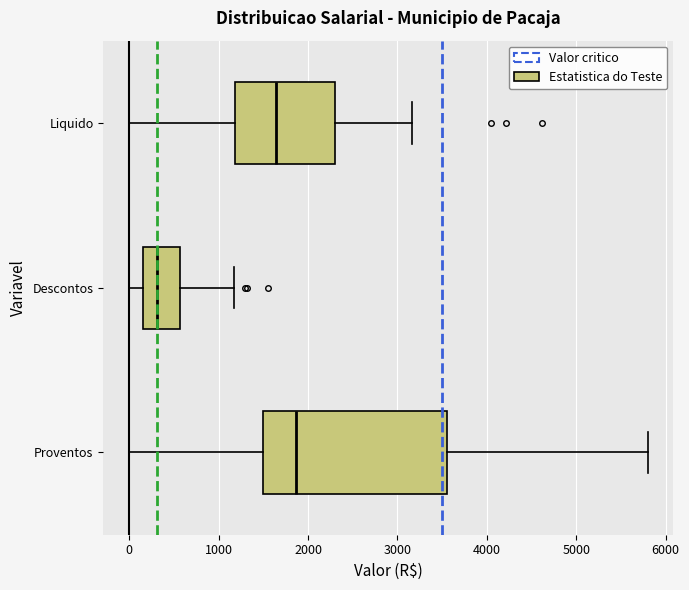

Reading bottom to top, transcribe this box plot: for each box, give where its median line is, the range the box spans, and where its two whiskers end, as read against the x-axis. The values are not printed on the chart, so give them approximately, as read against the axis.

Proventos: median 1900, box 1500 to 3500, whiskers 0 to 5800
Descontos: median 300, box 200 to 600, whiskers 0 to 1200
Liquido: median 1600, box 1200 to 2300, whiskers 0 to 3200